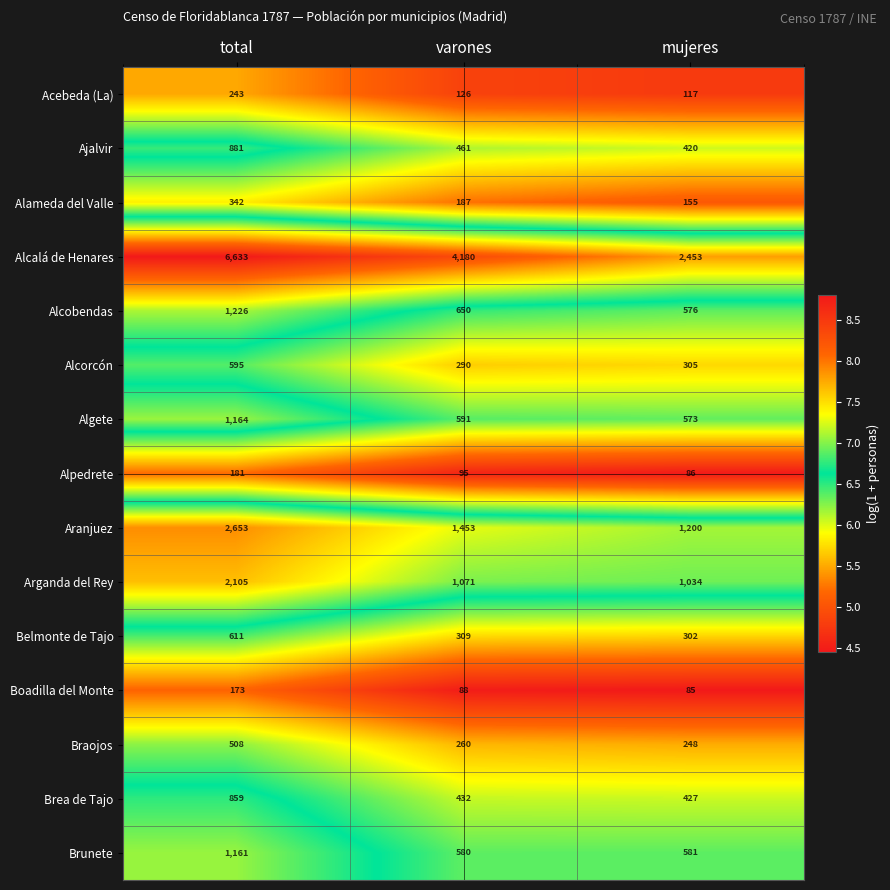

What is the average value of the Brunete series?

774